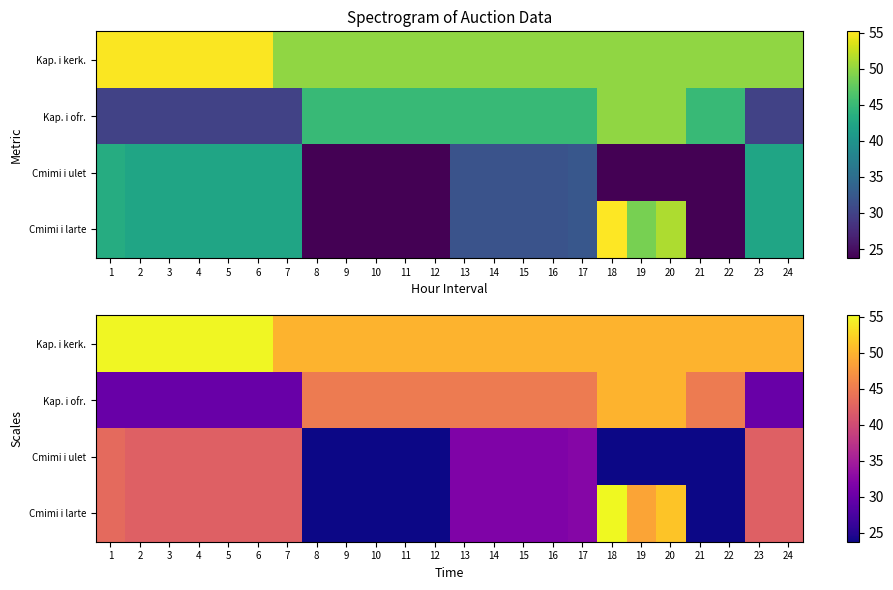

Is the value of Cmimi i ulet at 7 greater than the value of Kap. i ofr. at 12?

No